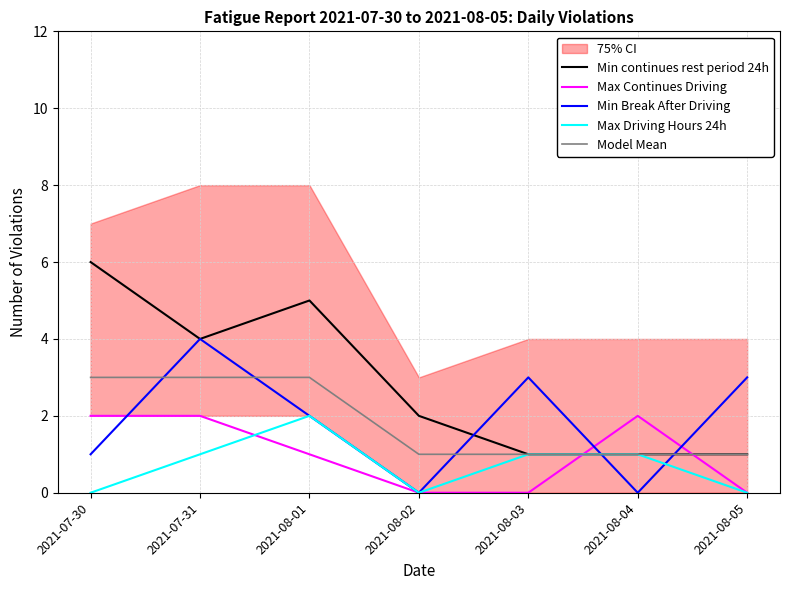

Between which two adjacent categories do Min continues rest period 24h and Min Break After Driving first intersect?

2021-08-02 and 2021-08-03